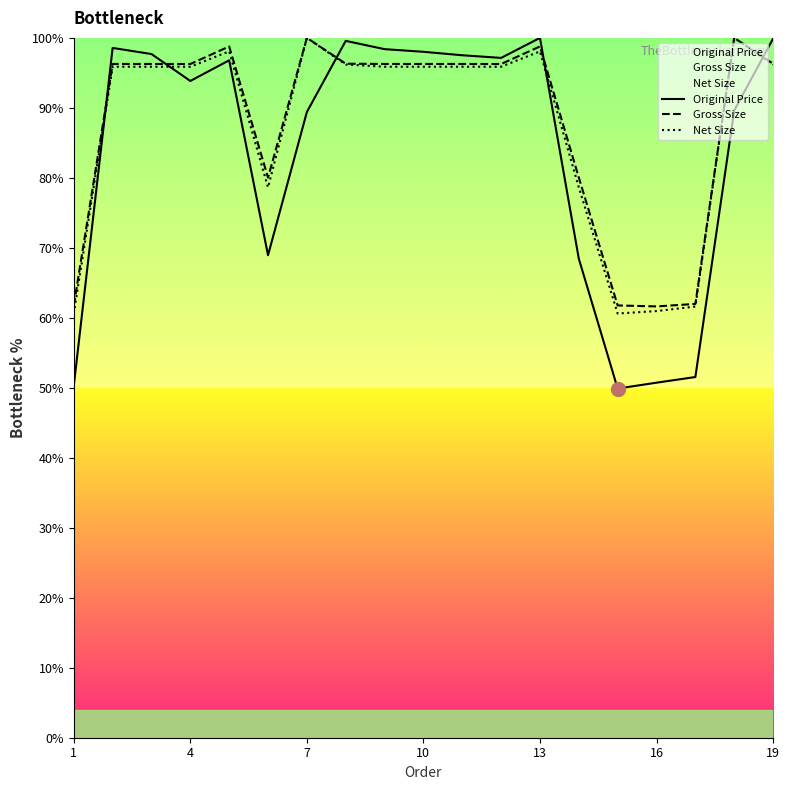

At which category is the sum across all series the highest?

13